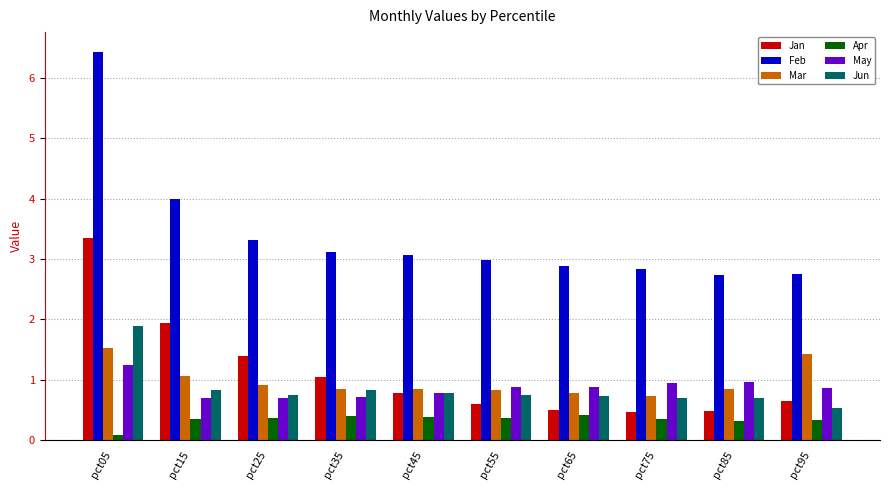

Is it true that May equals 0.9 at pct65?

True